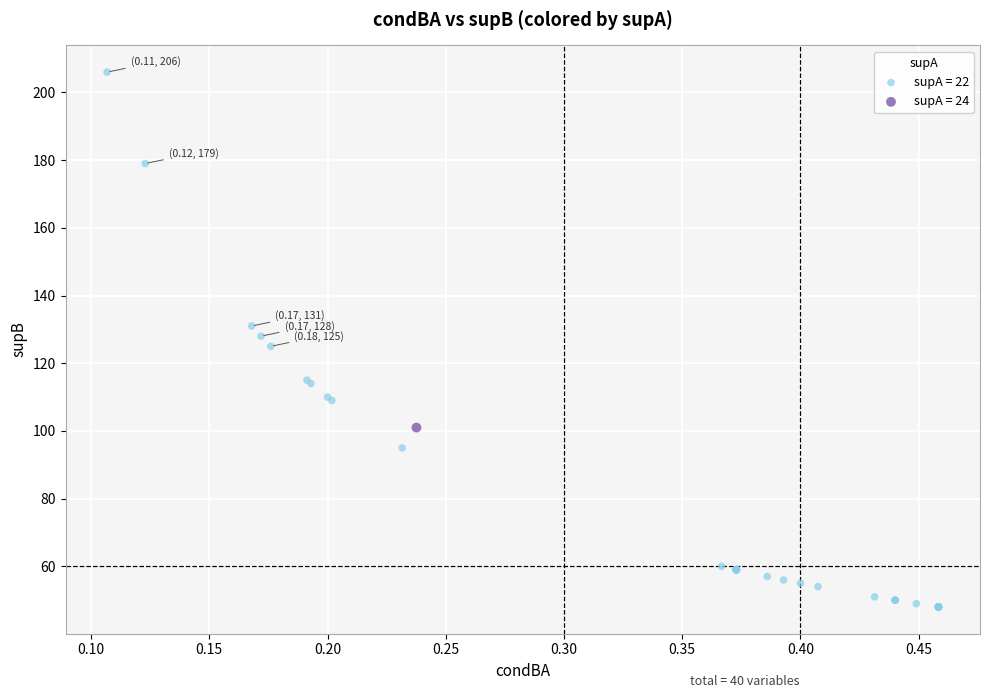

Which series reaches the minimum Y coordinate?

supA = 22